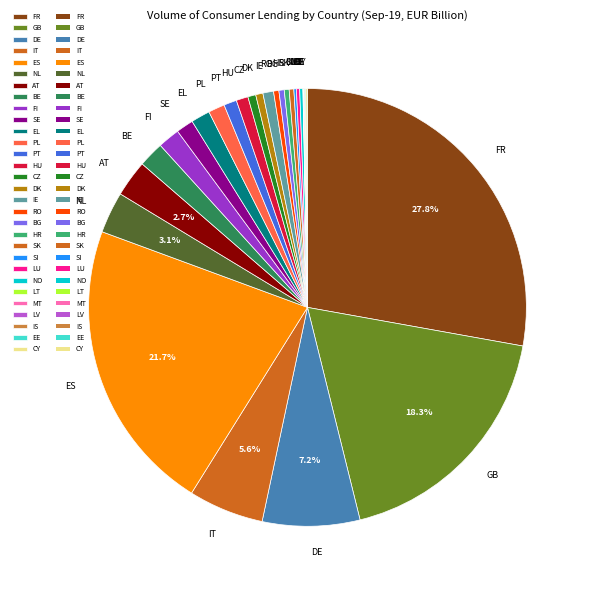

To the nearest percent, what is the average slice percentage?

3%